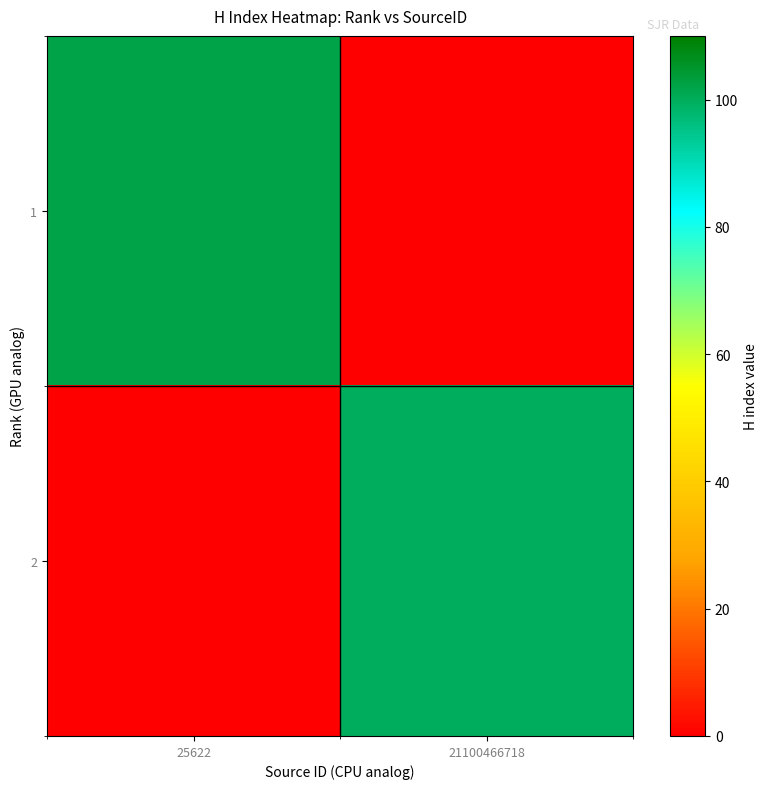

What is the spread (max minus min) of values at 25622?

102